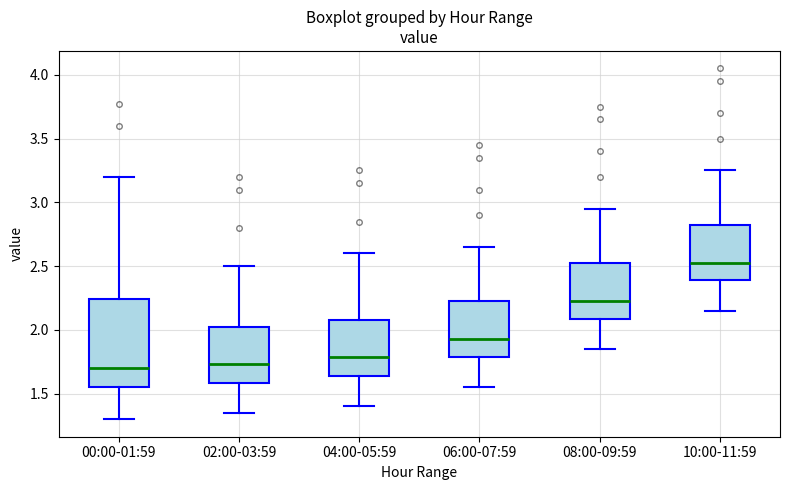

Which box has the highest median line?

10:00-11:59